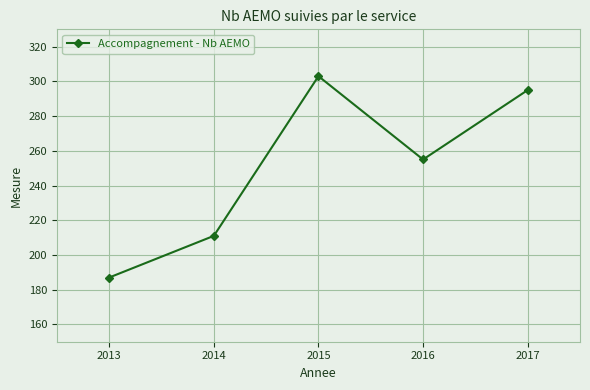

Reading right to left, extract all data points from this chart.

2017=295	2016=255	2015=303	2014=211	2013=187